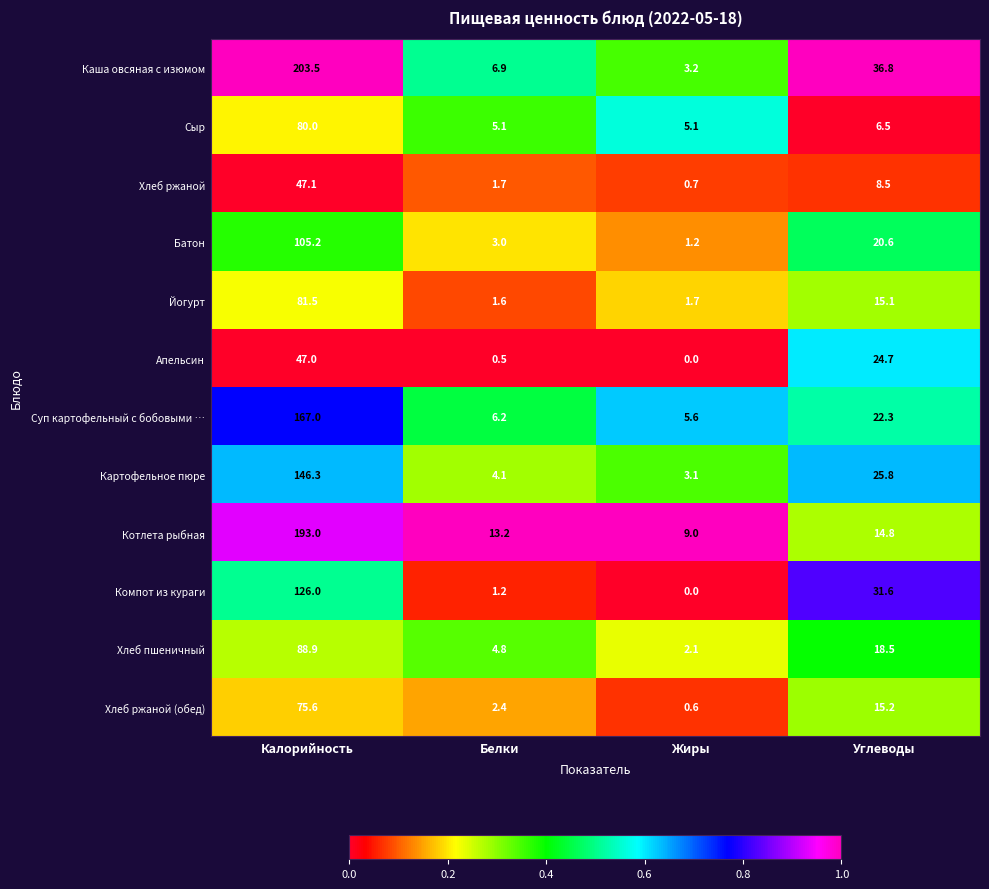

Rank the series at Углеводы from lowest to highest value.

Сыр, Хлеб ржаной, Котлета рыбная, Йогурт, Хлеб ржаной (обед), Хлеб пшеничный, Батон, Суп картофельный с бобовыми …, Апельсин, Картофельное пюре, Компот из кураги, Каша овсяная с изюмом